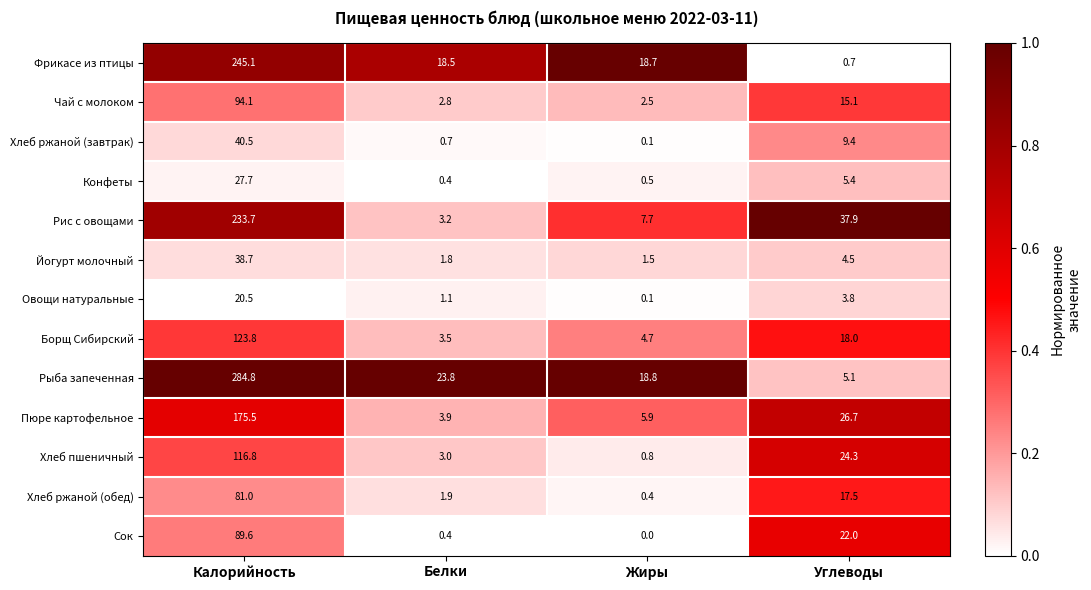

At which label is Йогурт молочный closest to 20?

Углеводы